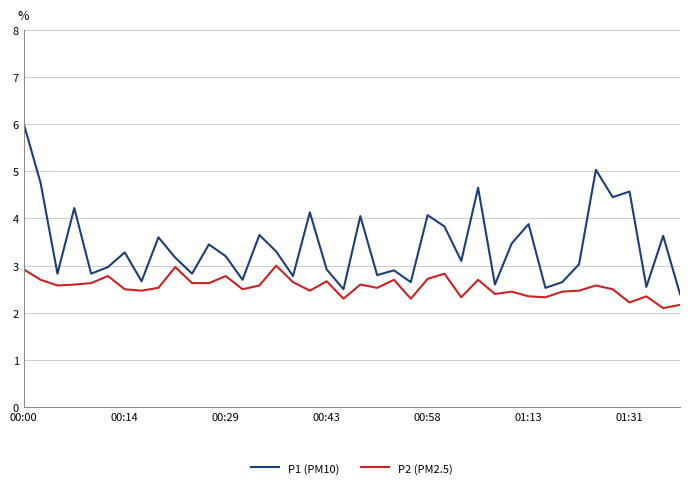

Count the number of categories in the chart.

40